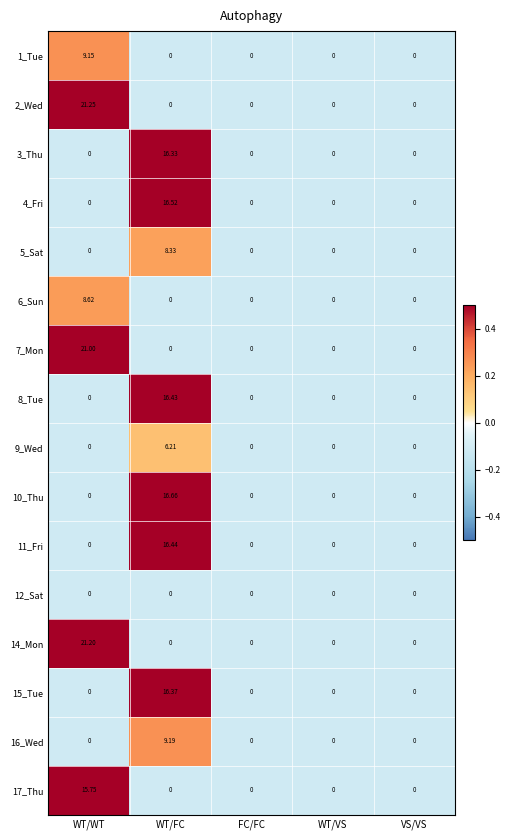

At which category is the sum across all series the highest?

WT/FC